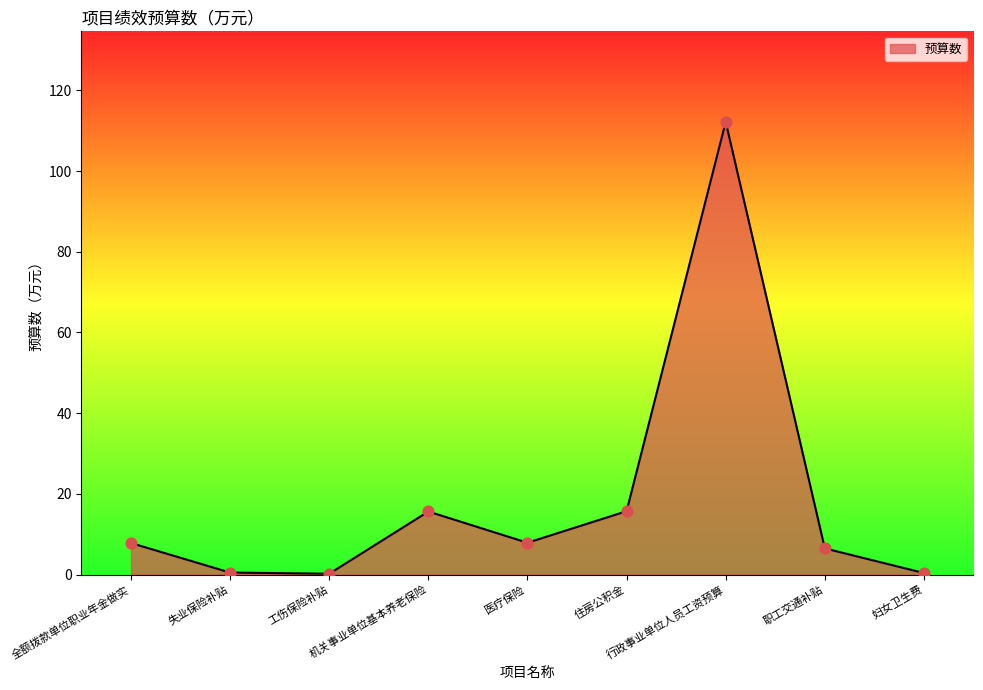

Between 失业保险补贴 and 全额拨款单位职业年金做实, which is larger?

全额拨款单位职业年金做实